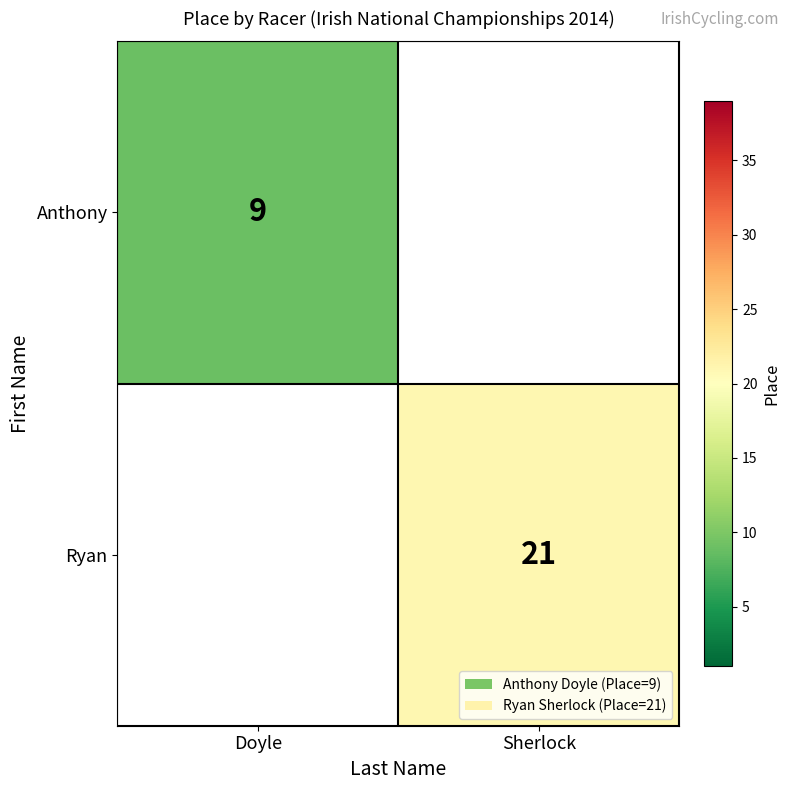

Which has a higher value, Doyle or Sherlock?

Sherlock